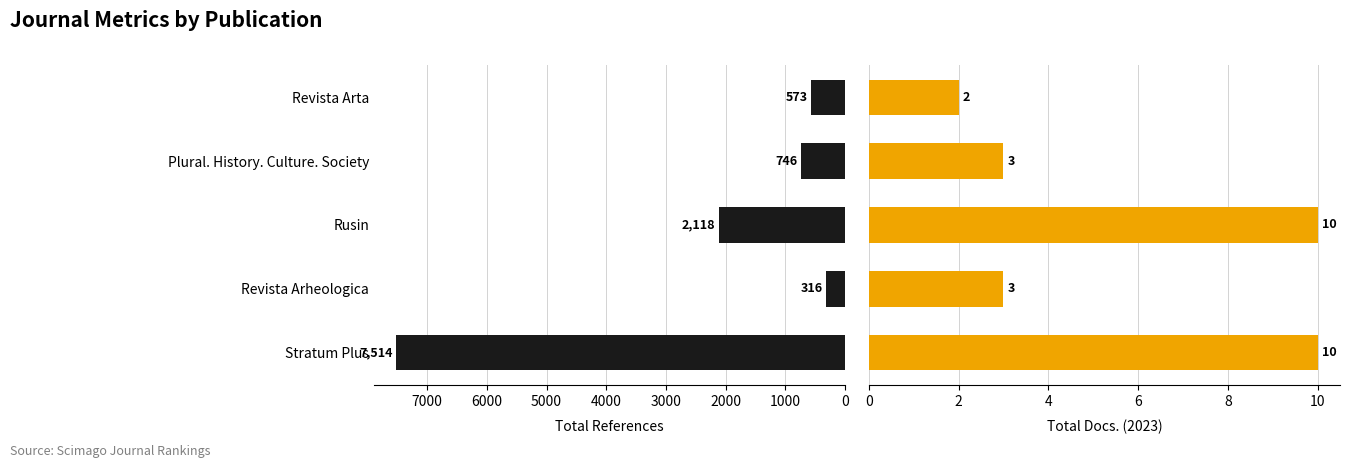

List the series in order of their overall mean, lowest first.

Total Docs. (2023), Total Refs.